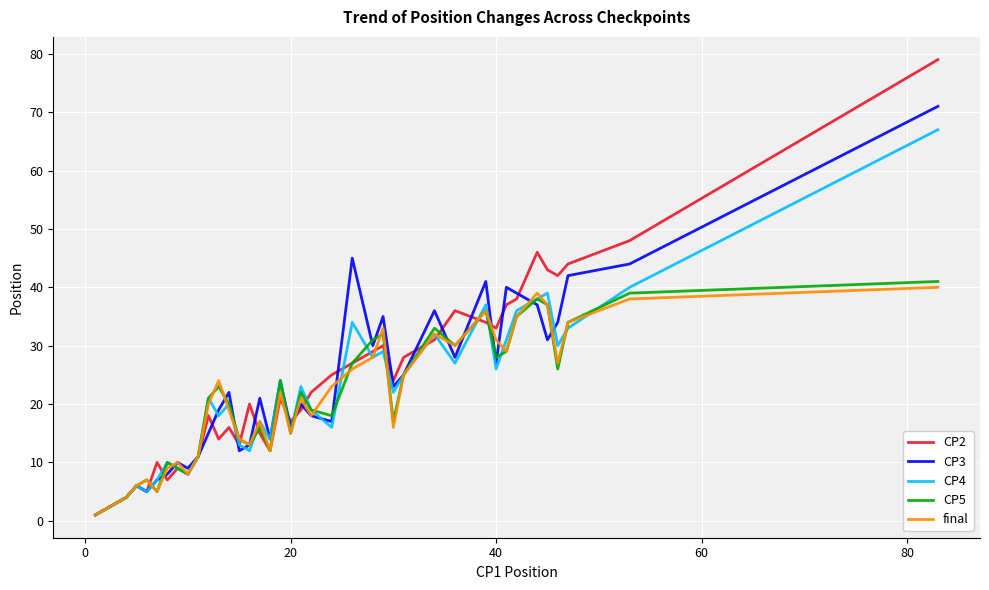

What is the smallest value displayed?

1